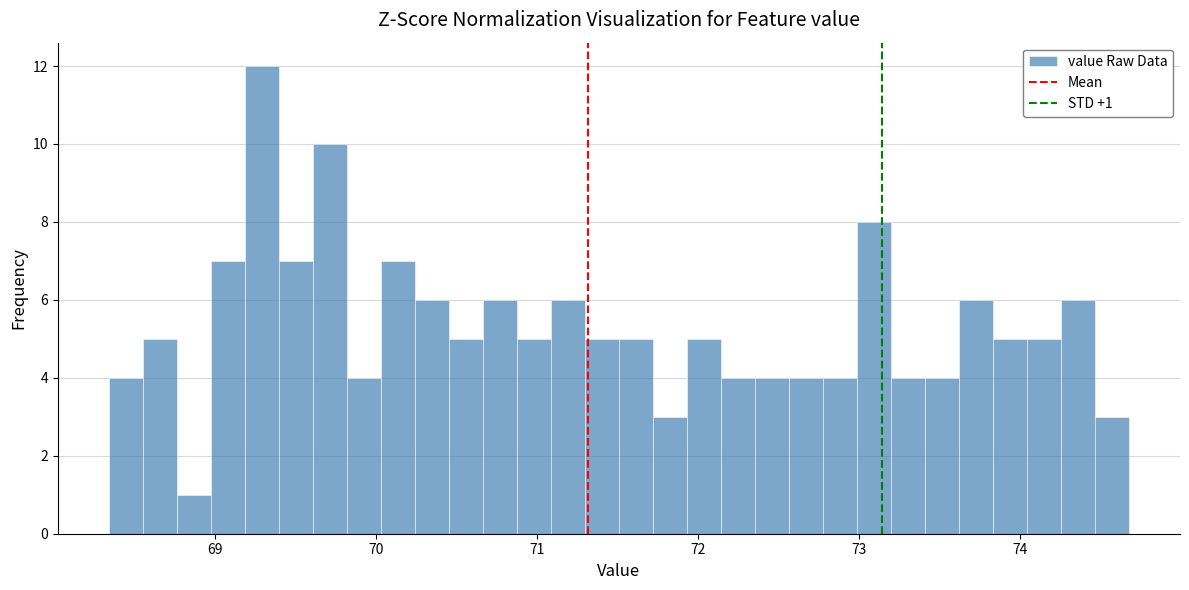

Around what value on the x-axis is the tallest bar? Give the approximate position of its centre, as read against the axis.

69.3